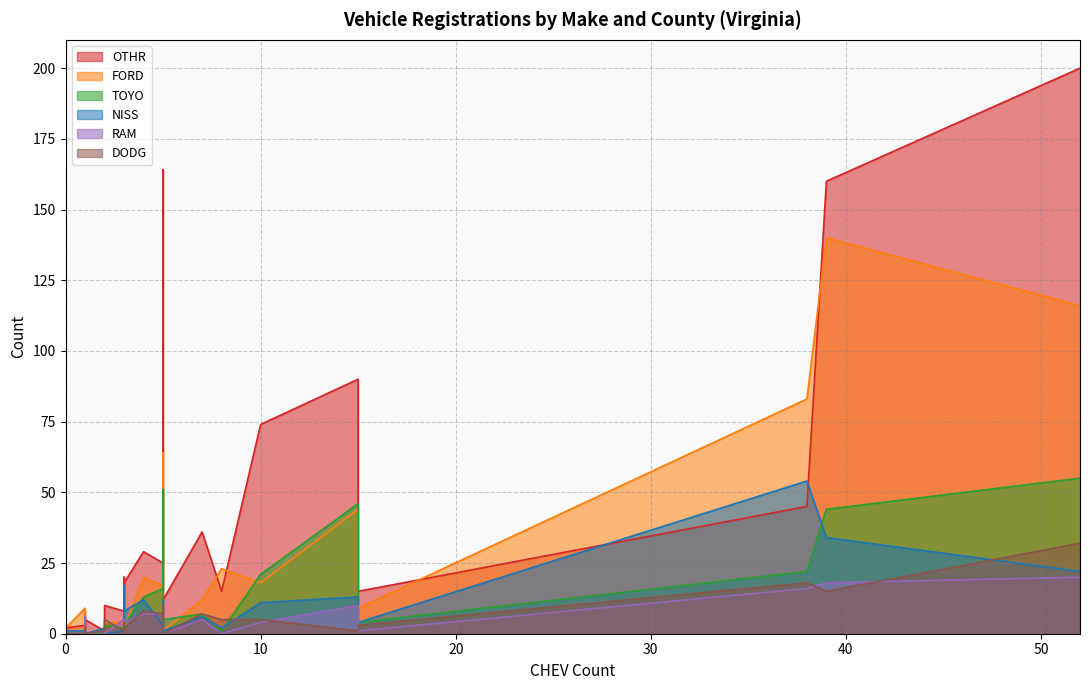

What is the approximate value of TOYO at CHESTERFIELD?

55